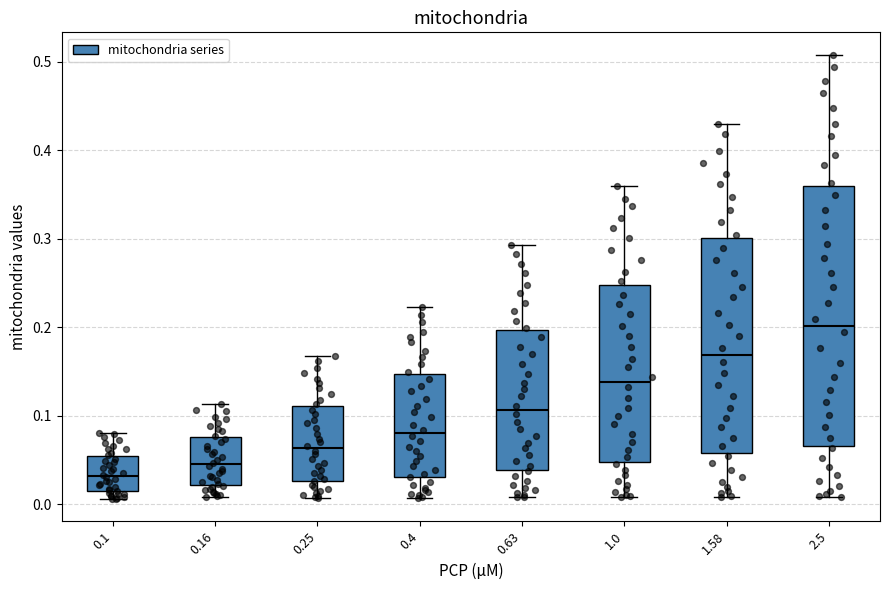

Where does the median line of the box at x = 0.25 sit on the y-axis? The values are not printed on the chart, so give them approximately, as read against the axis.

0.06